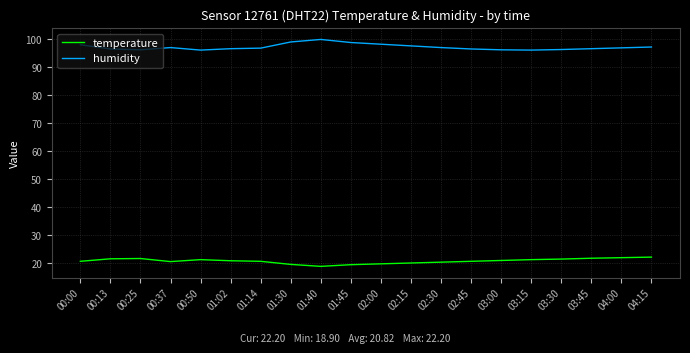

What is the difference between the highest and lowest values at 01:30?

79.4